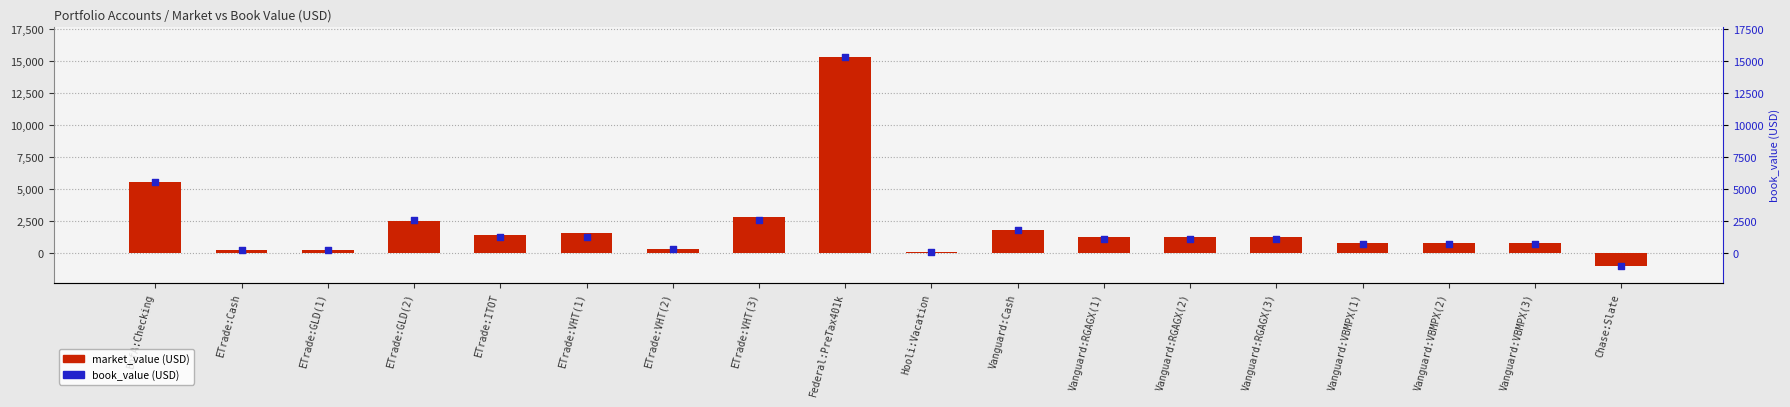

At which category is the sum across all series the highest?

Federal:PreTax401k